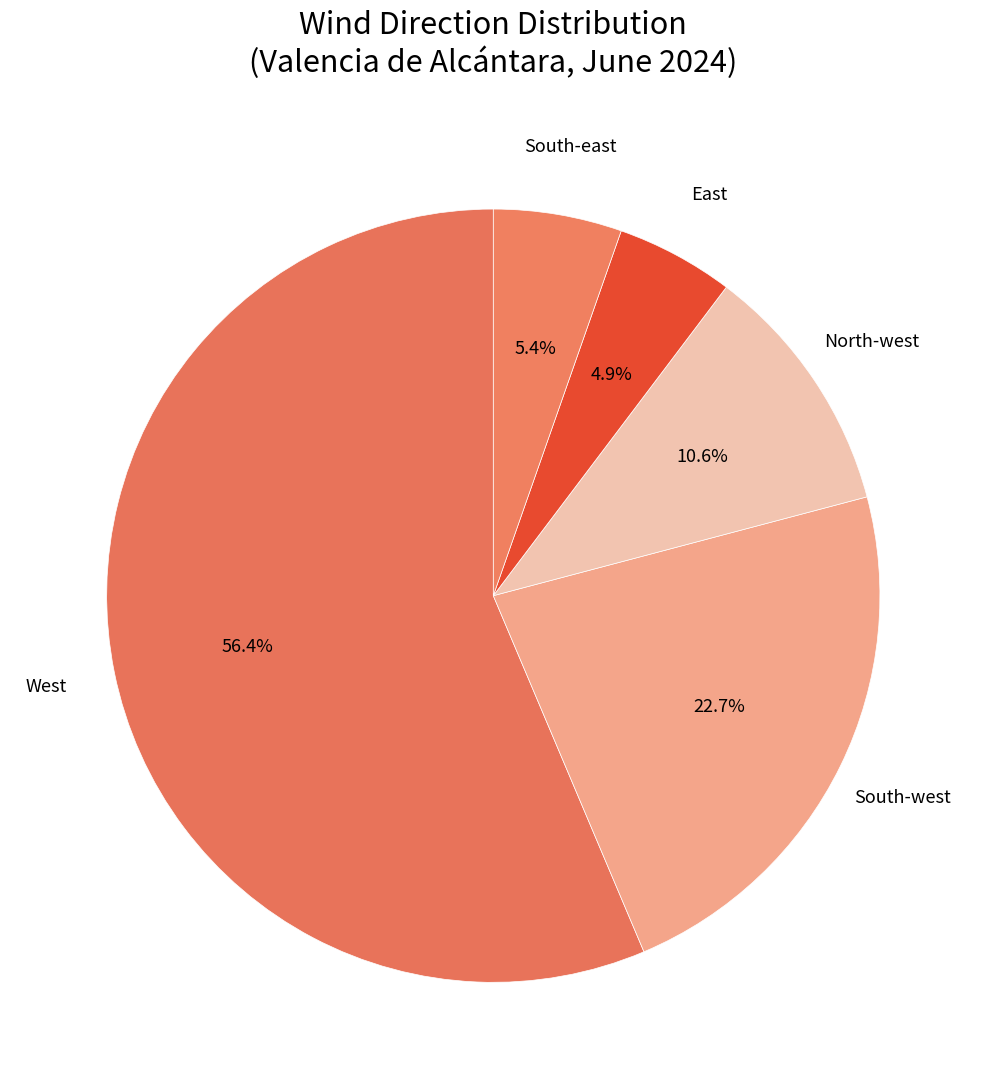

Count the number of slices in the pie.

5